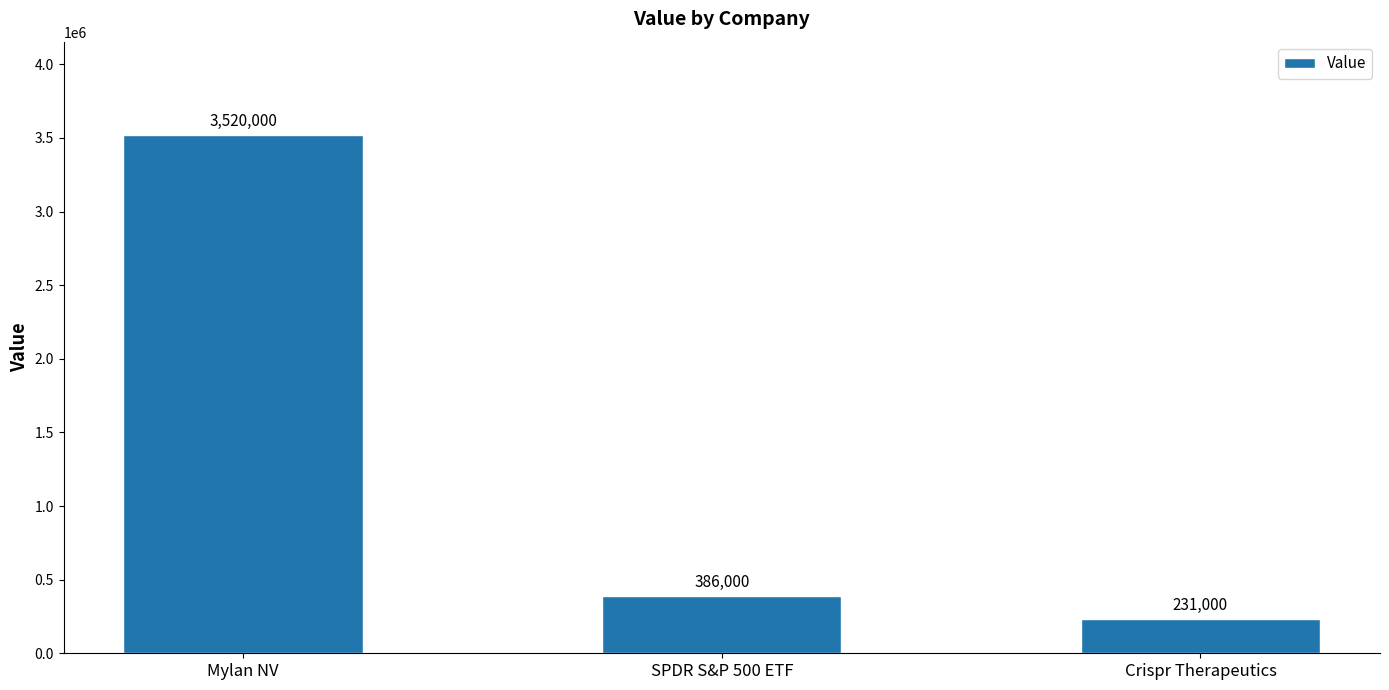

Between SPDR S&P 500 ETF and Mylan NV, which is larger?

Mylan NV